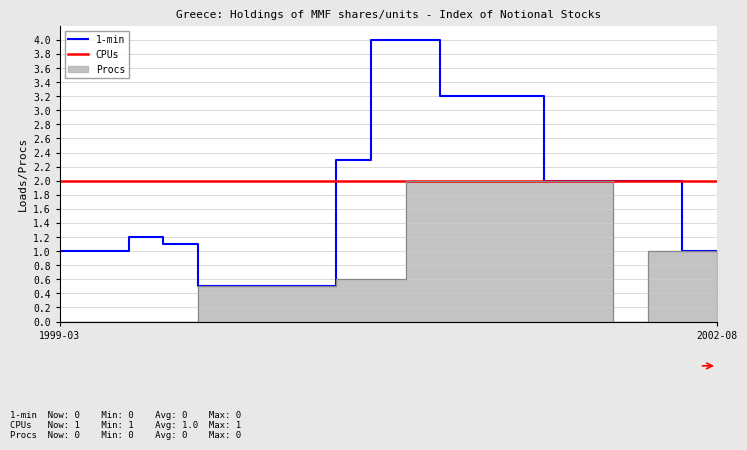

True or false: 1-min has more than 2 points higher than both neighbors.

False